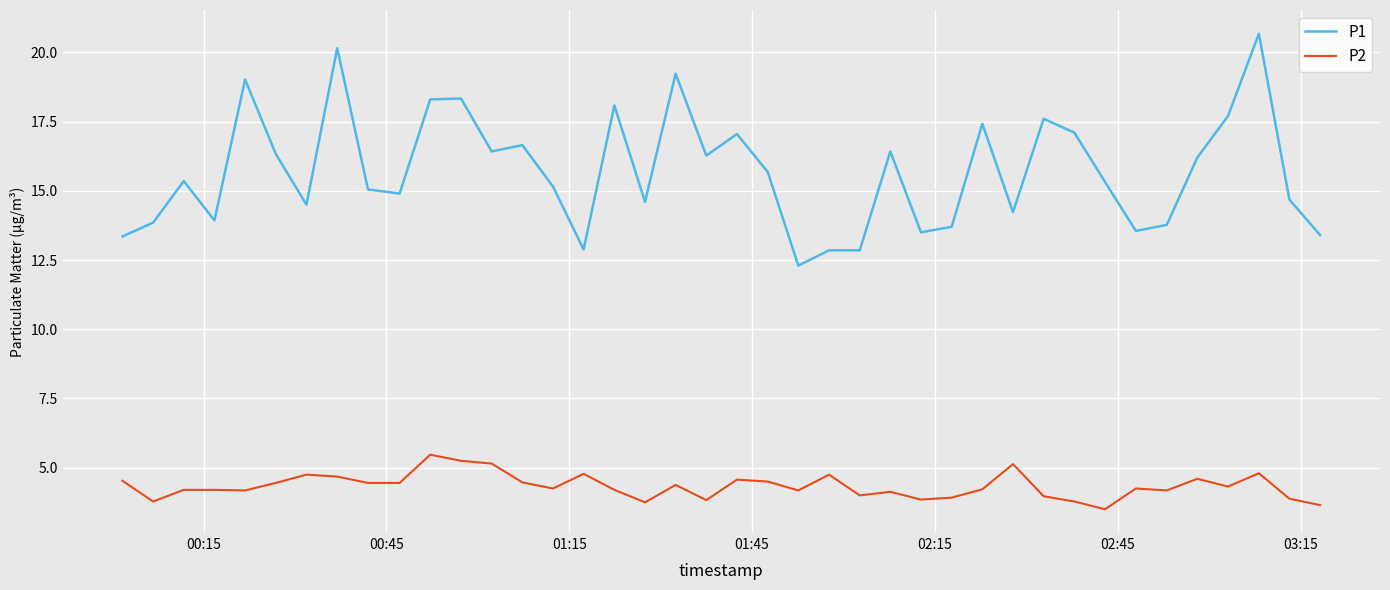

List the series in order of their peak value, lowest first.

P2, P1